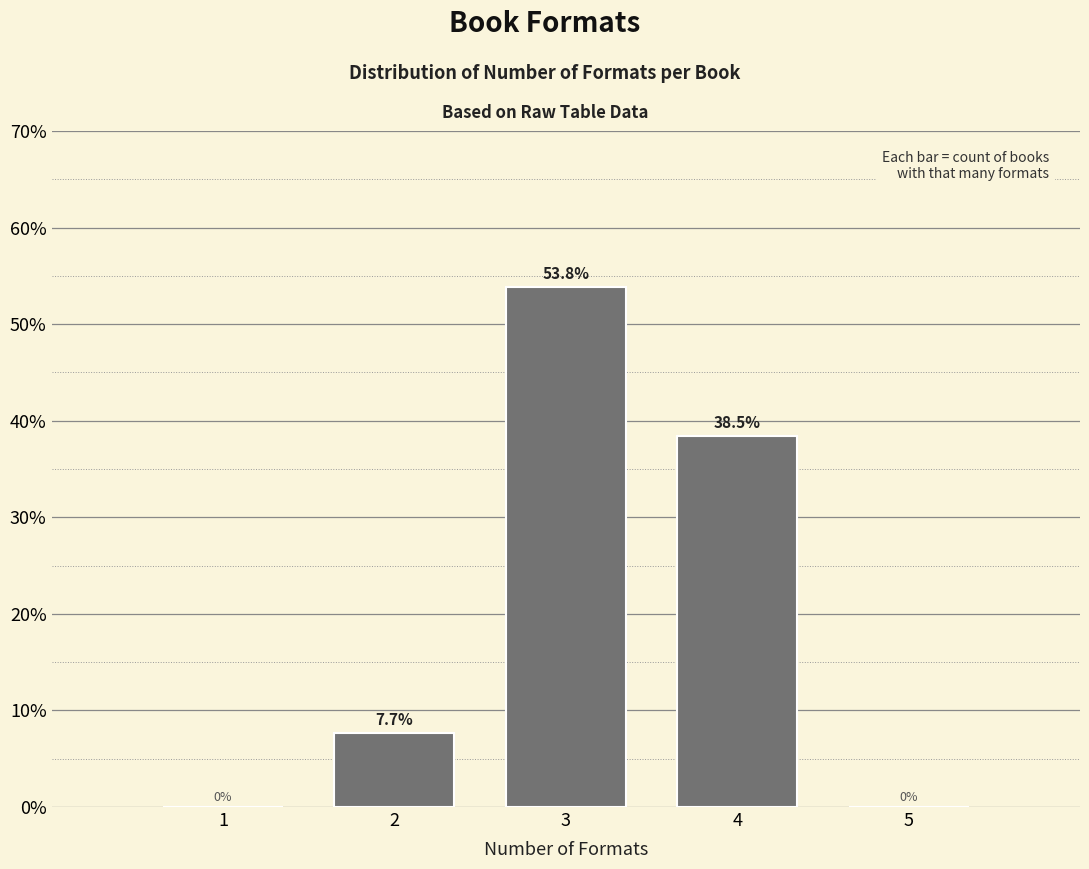

Reading left to right, transcribe all the data shown in this chart.

1=0.0	2=7.7	3=53.8	4=38.5	5=0.0